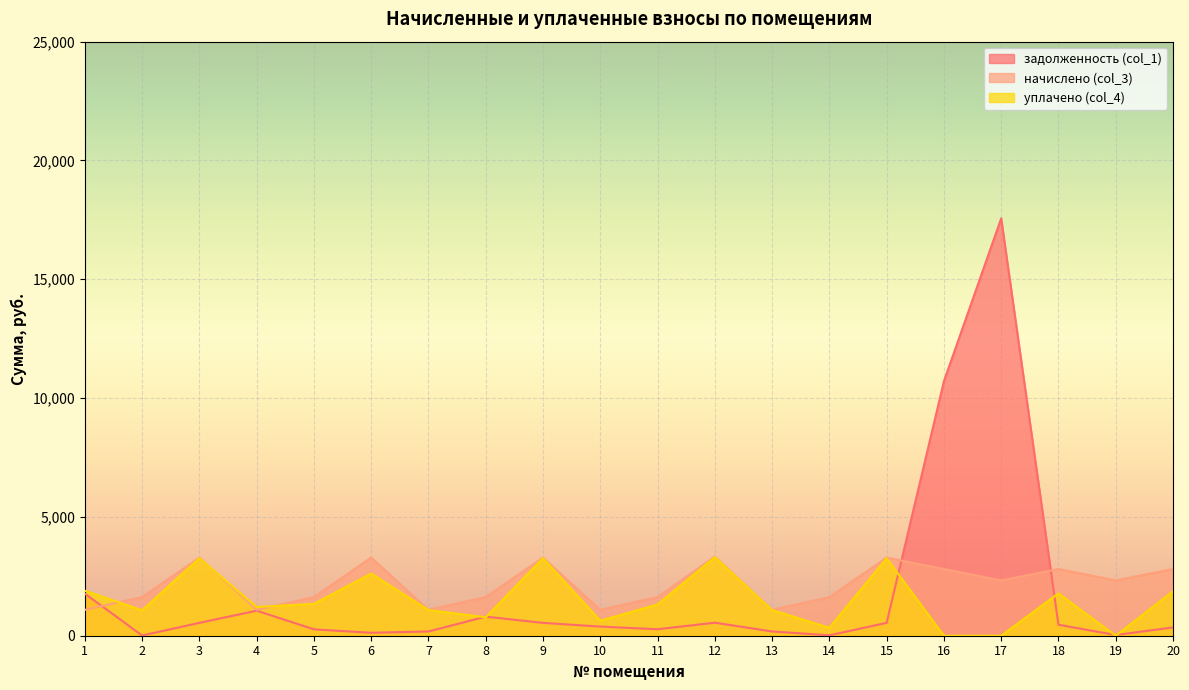

Which series has the largest range (max minus min)?

задолженность (col_1)